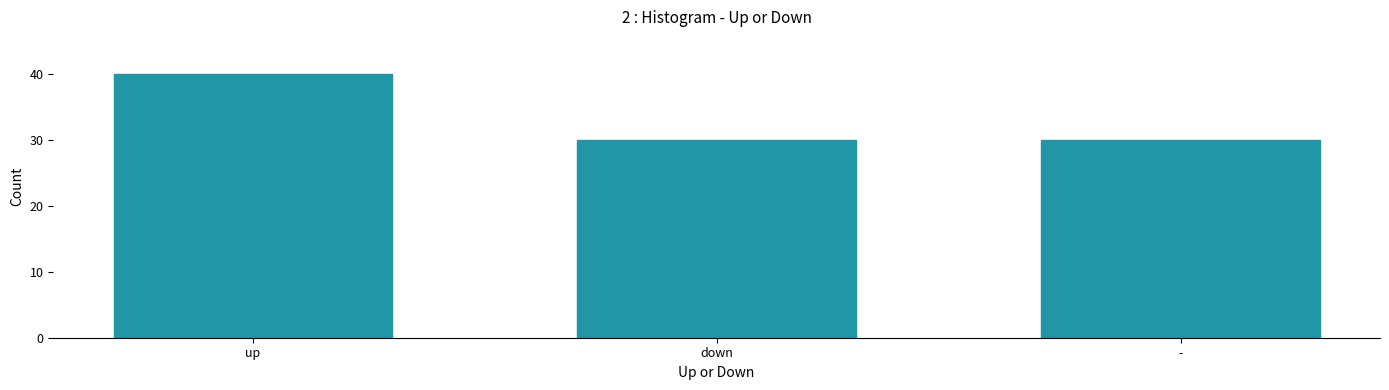

What is the smallest value displayed?

30